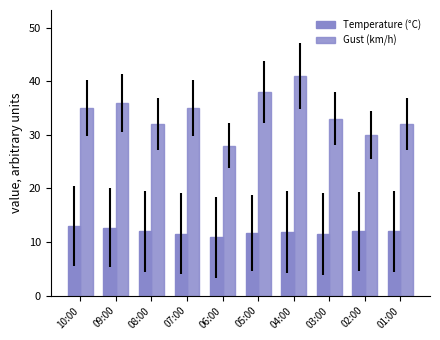

Are the bars horizontal?

No